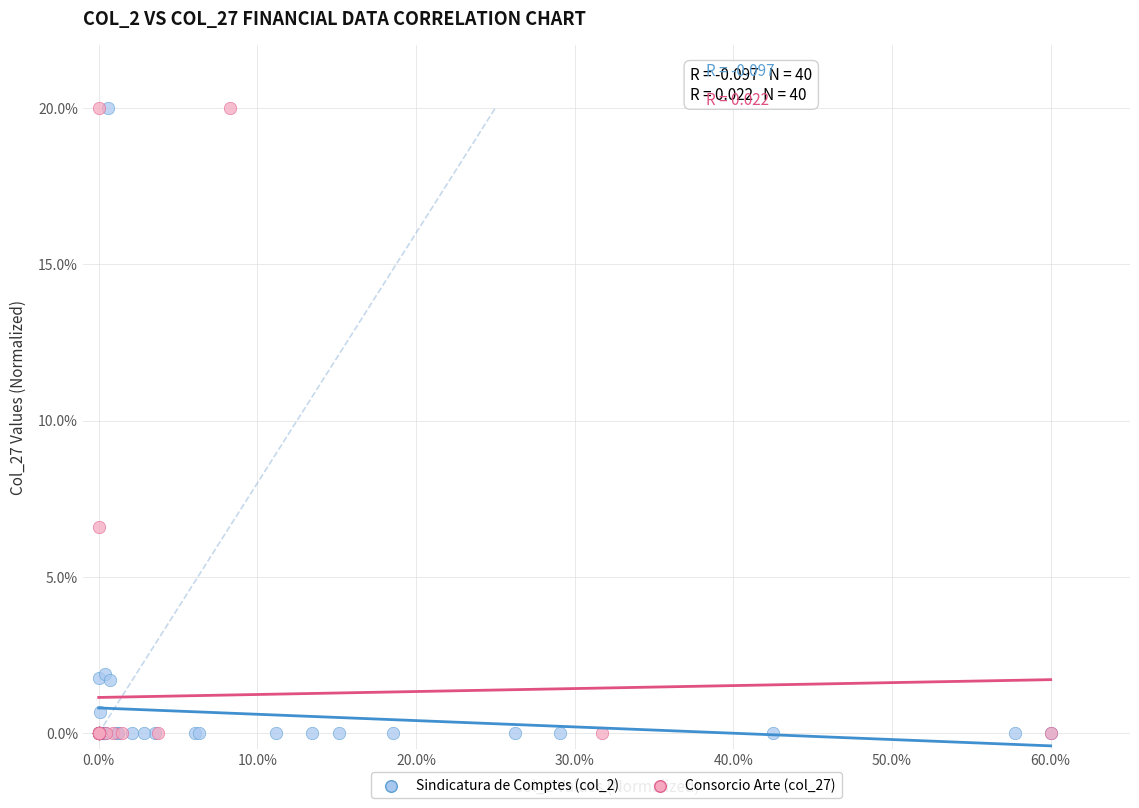

What are all the series names shown in the legend?

Sindicatura de Comptes (col_2), Consorcio Arte (col_27)